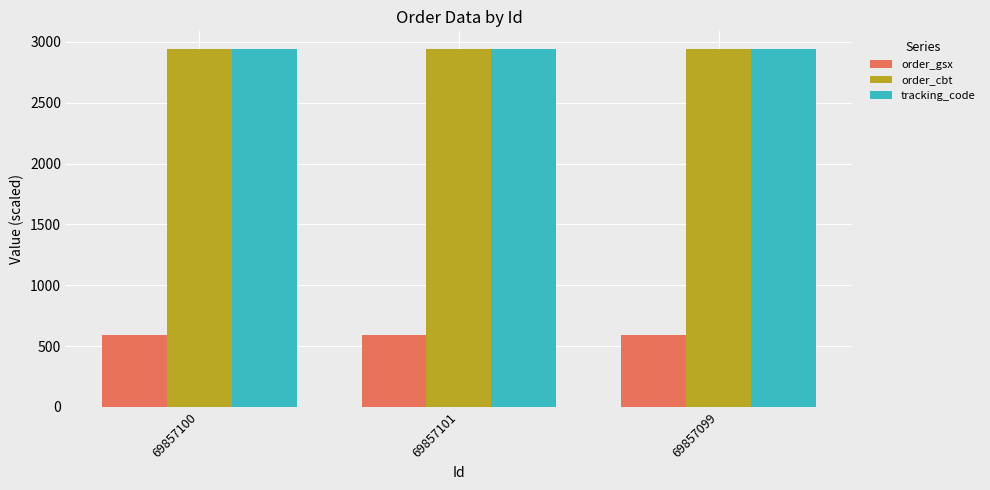

At how many categories does at least one series exceed 2213?

3